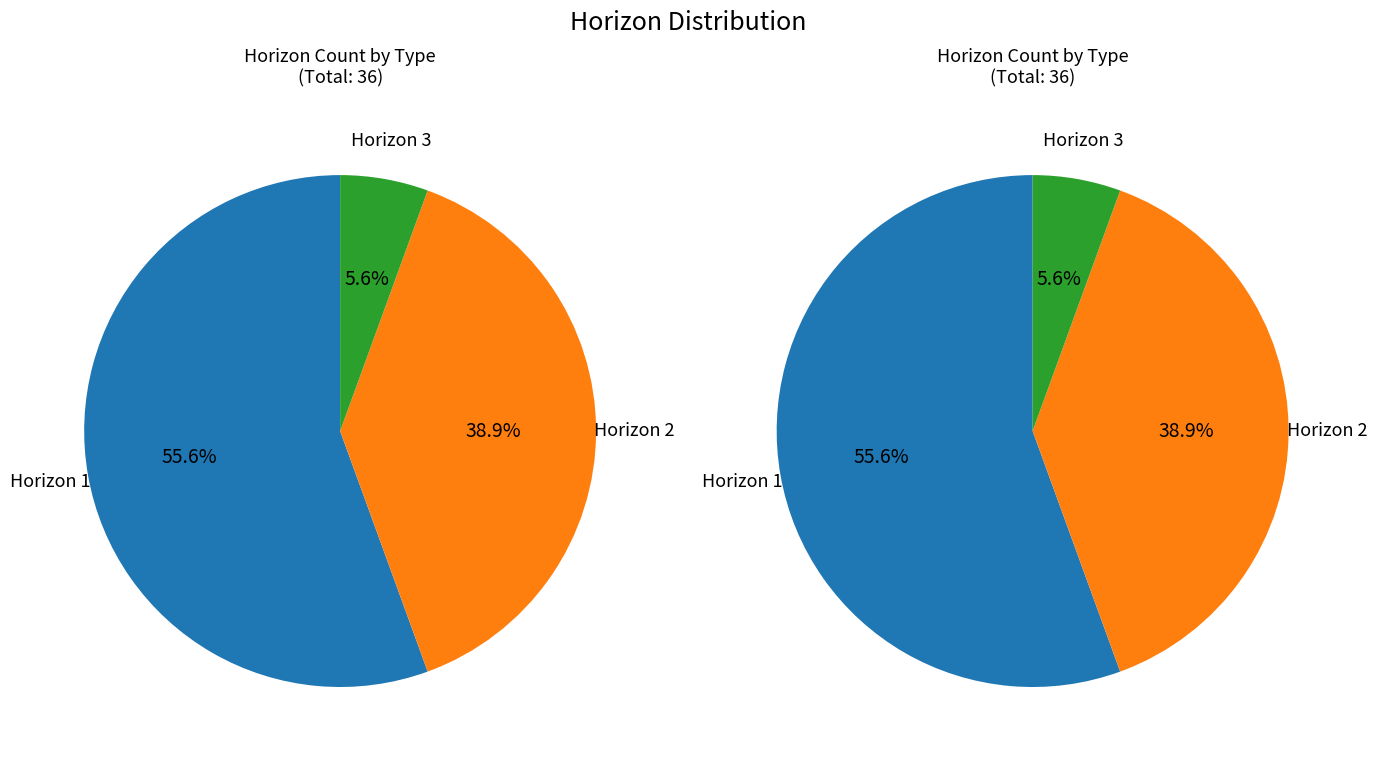

Does Horizon 2 represent more than half of the total?

No